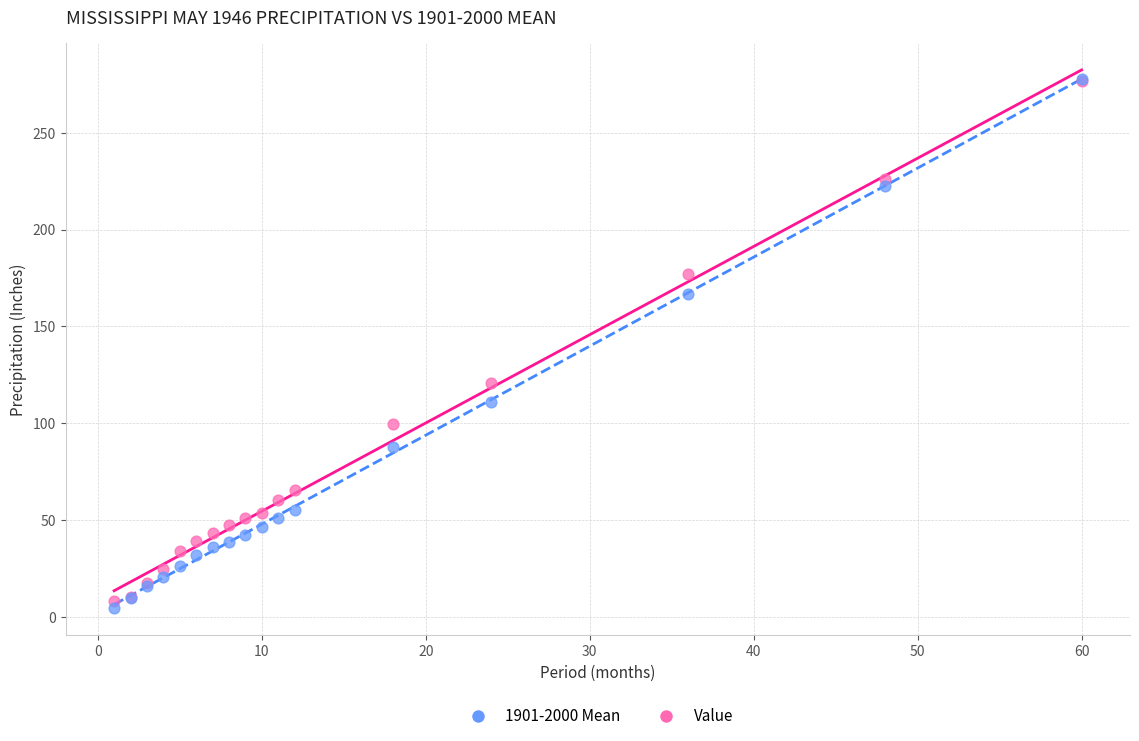

Across all series, what Y value is closest to 141?

120.6